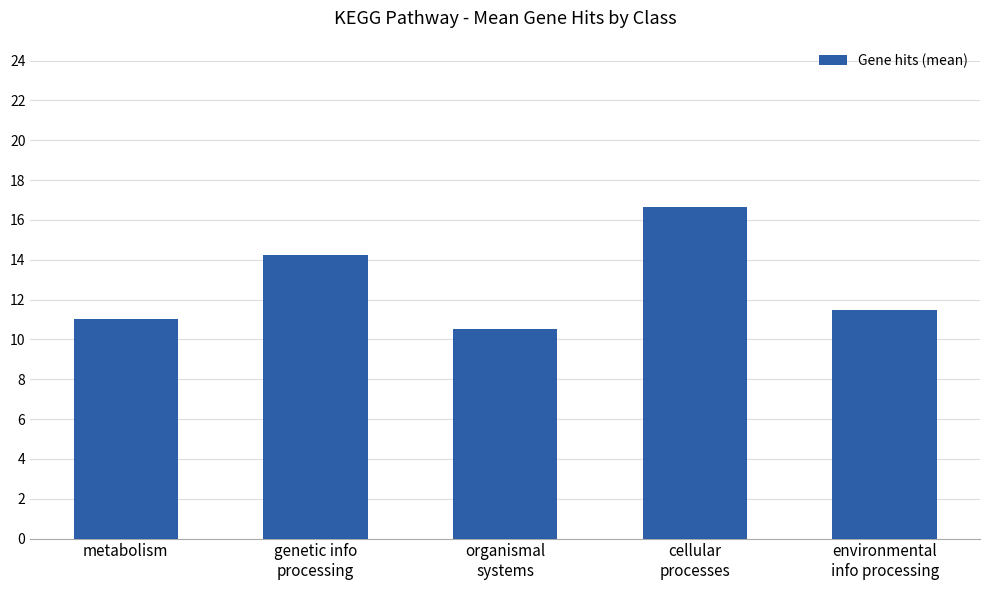

What is the difference between the maximum and minimum values?

6.2